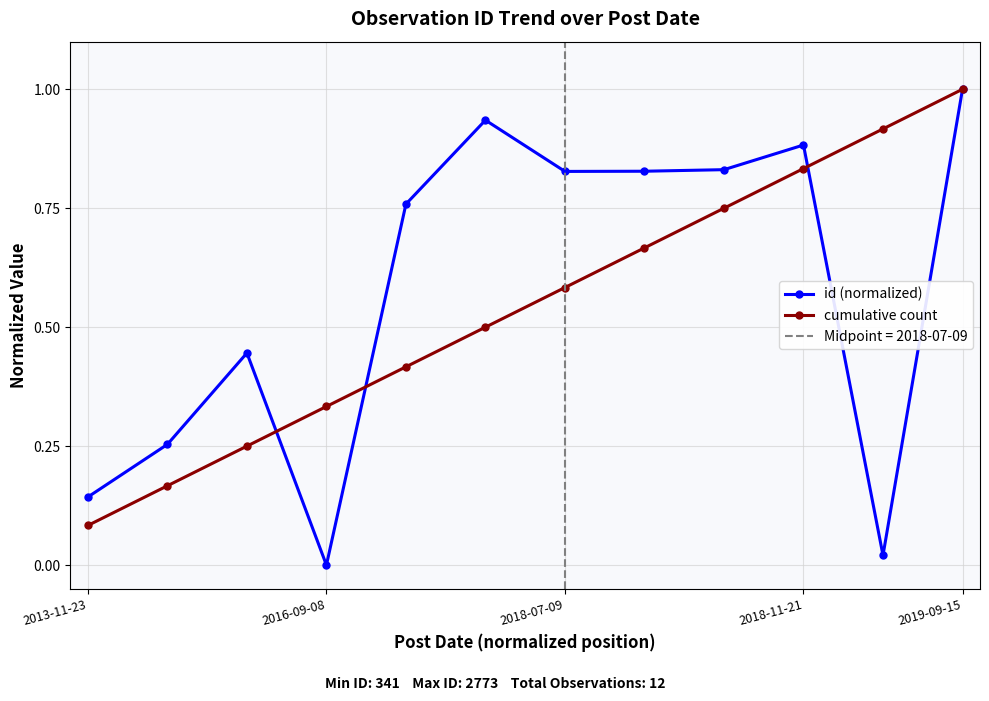

At how many categories does at least one series exceed 0?

12